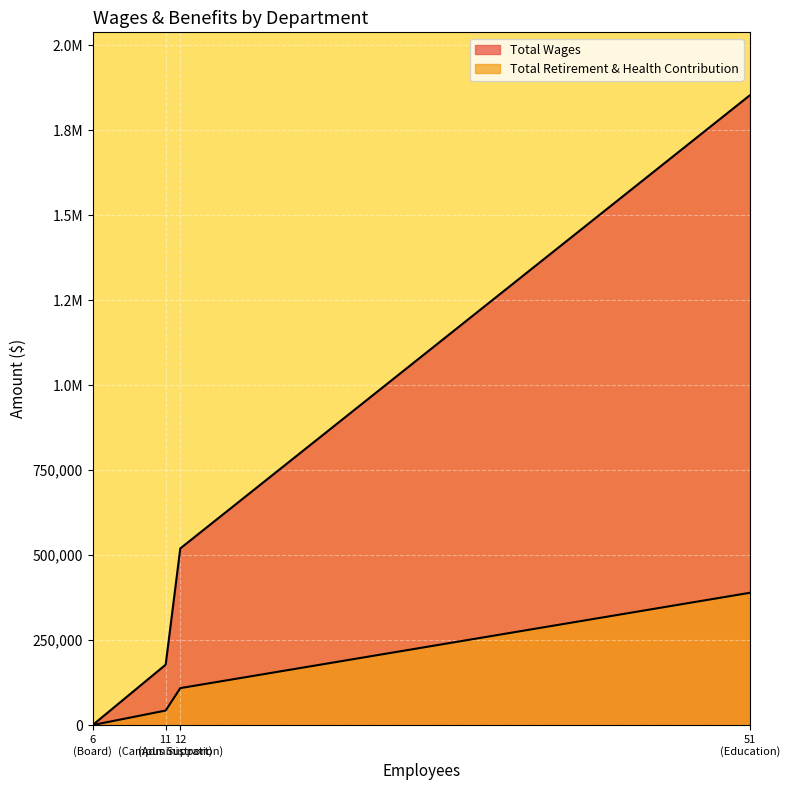

Which category has the lowest value across all series?

Board